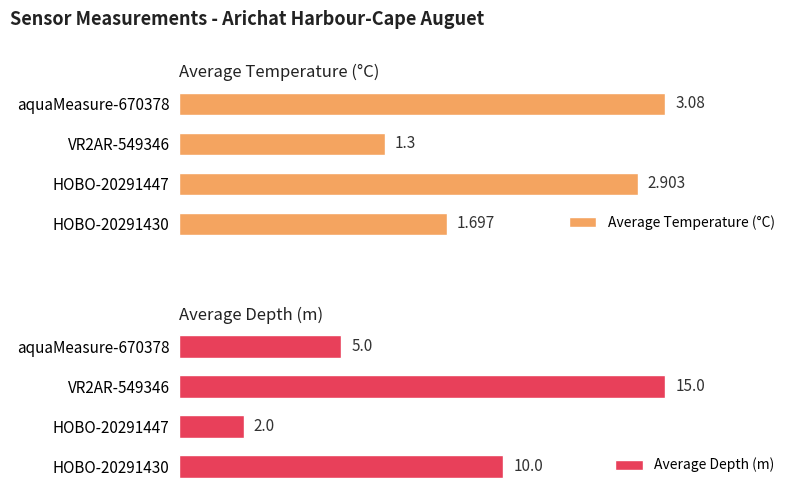

Where is Average Depth (m) nearest to the value 8?

HOBO-20291430